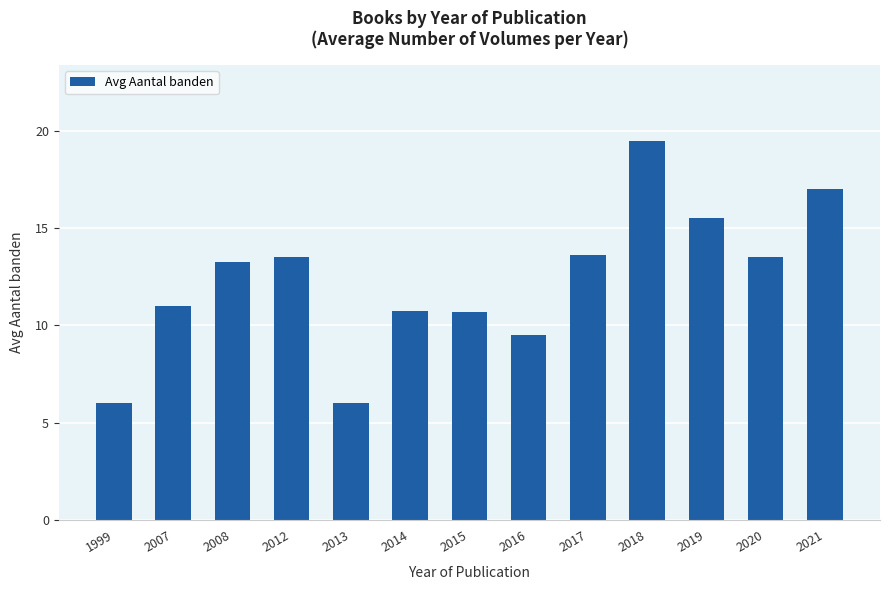

What is the sum of all values?

159.8